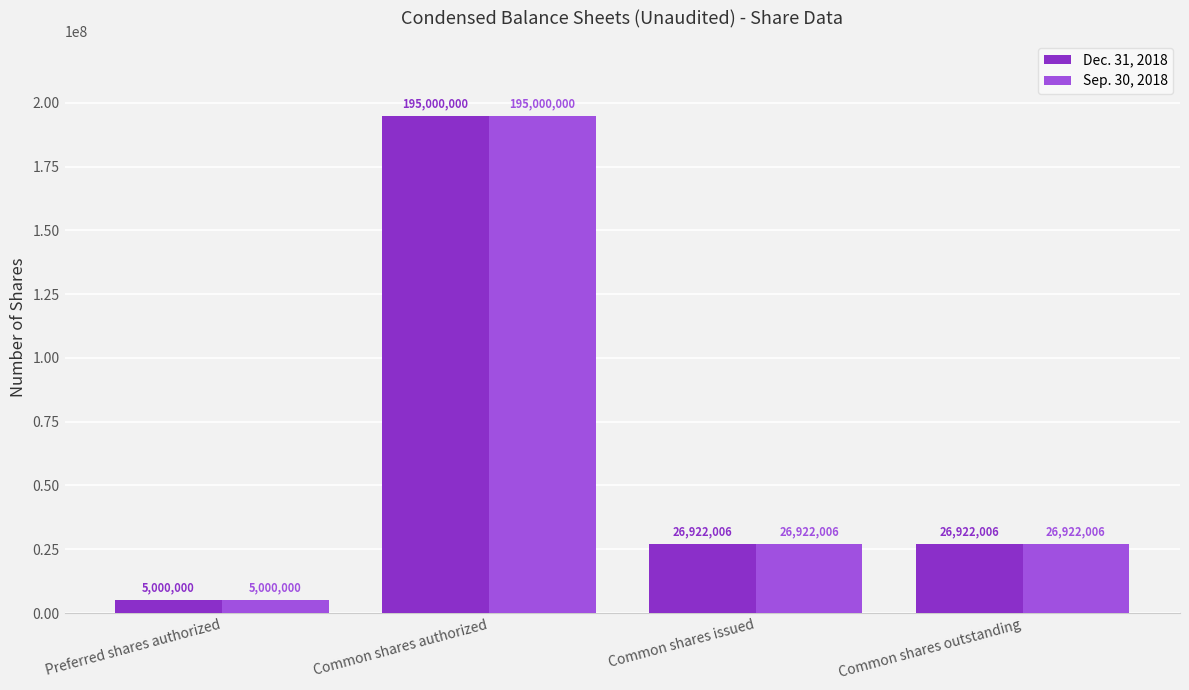

What is the total value across all series at Common shares issued?

53844012